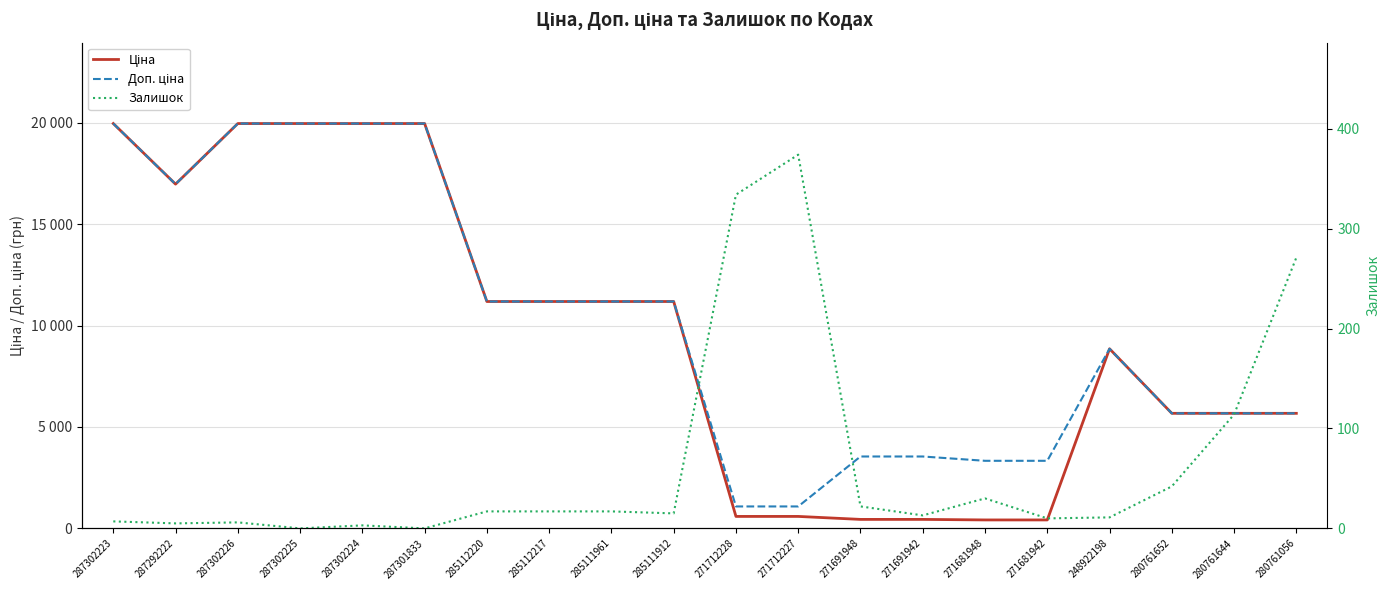

What is the difference between the maximum and minimum values in the Залишок series?

374.0